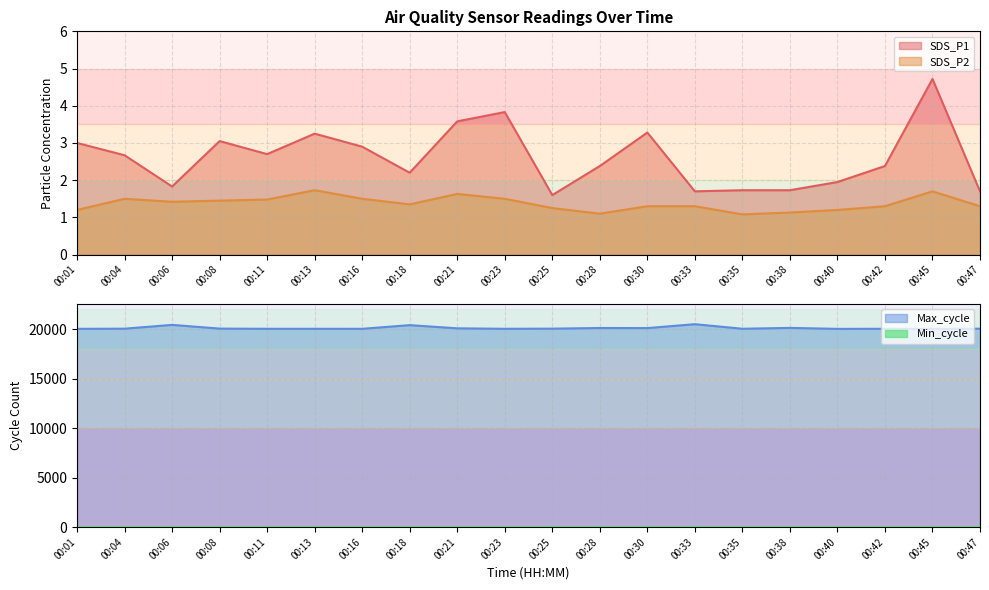

What is the sum of the SDS_P2 values at 00:01 and 00:11?

2.7